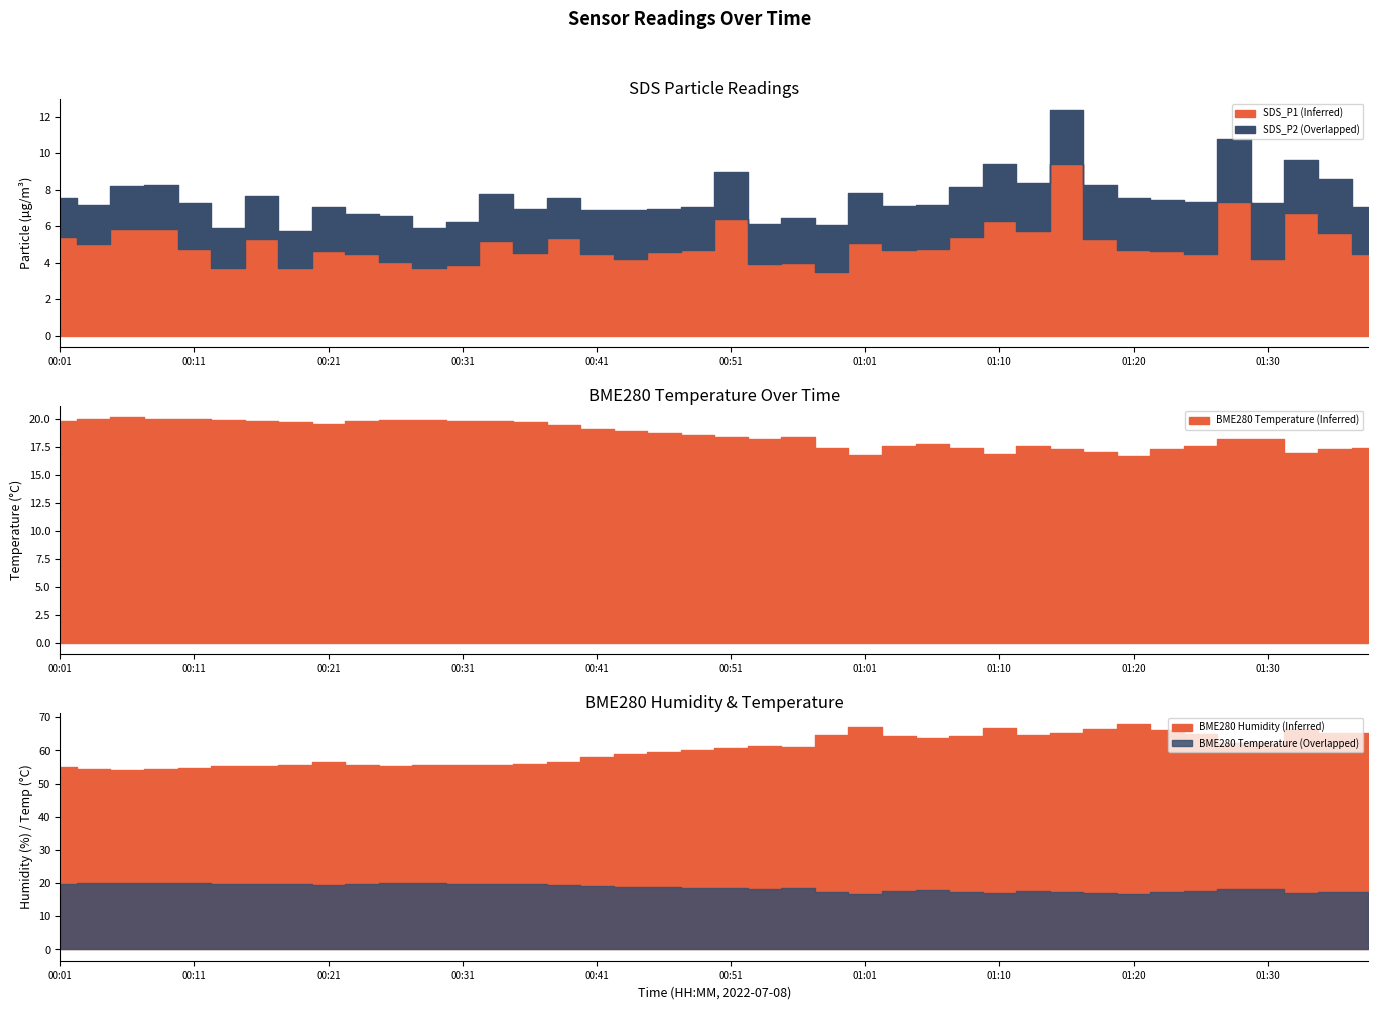

Which series has the widest spread of values?

BME280_humidity